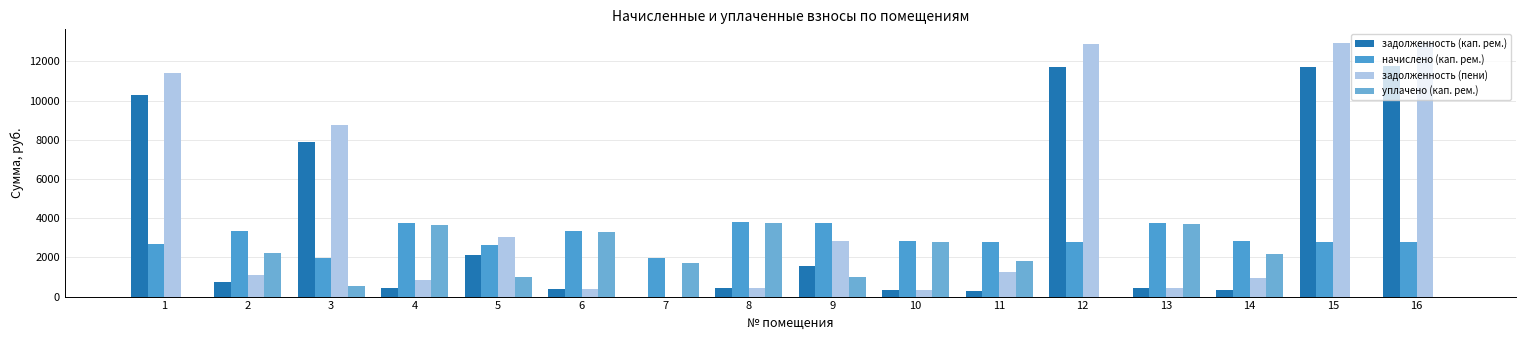

Reading right to left, extract all data points from this chart.

задолженность (кап. рем.): 11780.9	11728.1	314.2	419.0	11702.1	308.0	314.9	1563.5	427.7	0.0	371.4	2123.1	418.2	7885.6	738.6	10277.8
начислено (кап. рем.): 2778.0	2765.6	2827.6	3770.2	2759.5	2771.8	2833.8	3757.8	3807.4	1947.2	3342.3	2635.5	3764.0	1984.3	3323.7	2703.6
задолженность (пени): 12984.7	12926.5	943.8	423.7	12897.9	1237.3	314.9	2851.3	426.8	0.0	371.4	3051.2	836.4	8732.0	1109.1	11421.8
уплачено (кап. рем.): 0.0	0.0	2161.9	3720.3	0.0	1811.2	2796.4	1000.0	3757.1	1736.5	3298.1	1000.0	3664.4	519.0	2216.2	0.0